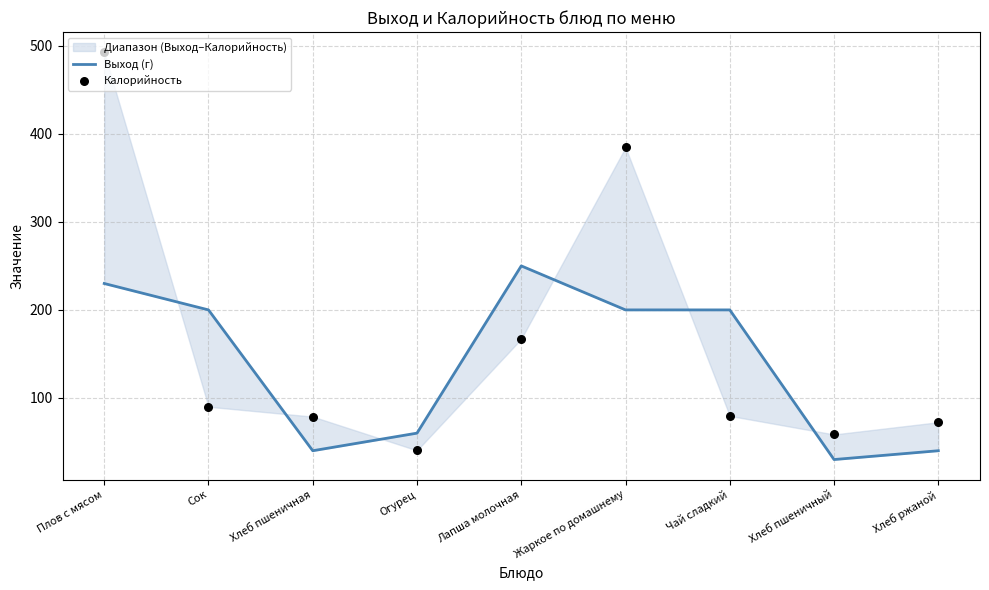

What is the total value across all series at Сок?

290.0